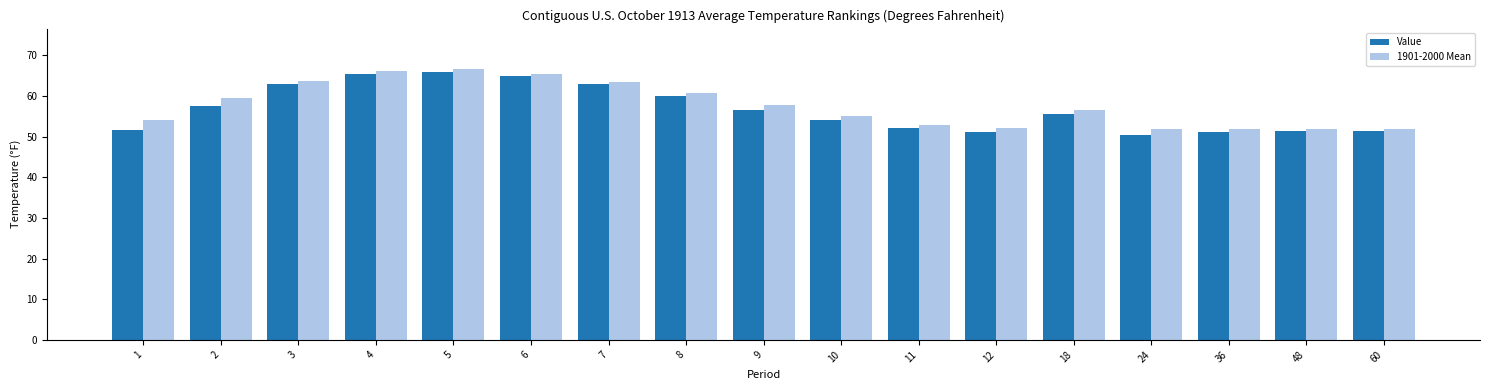

True or false: Value has a value of 56.6 at 9.

True